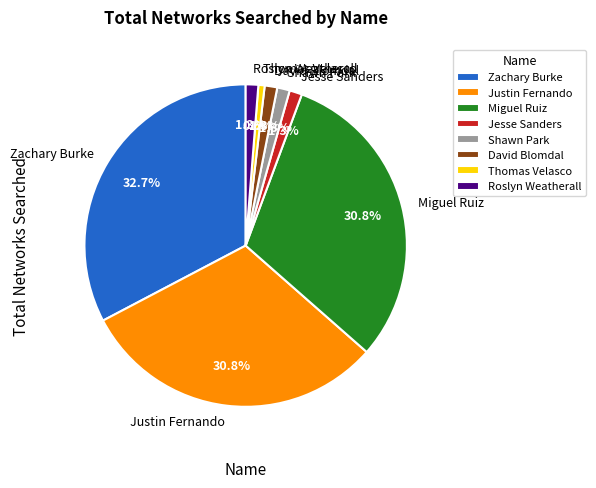

Is there a majority slice in this chart?

No